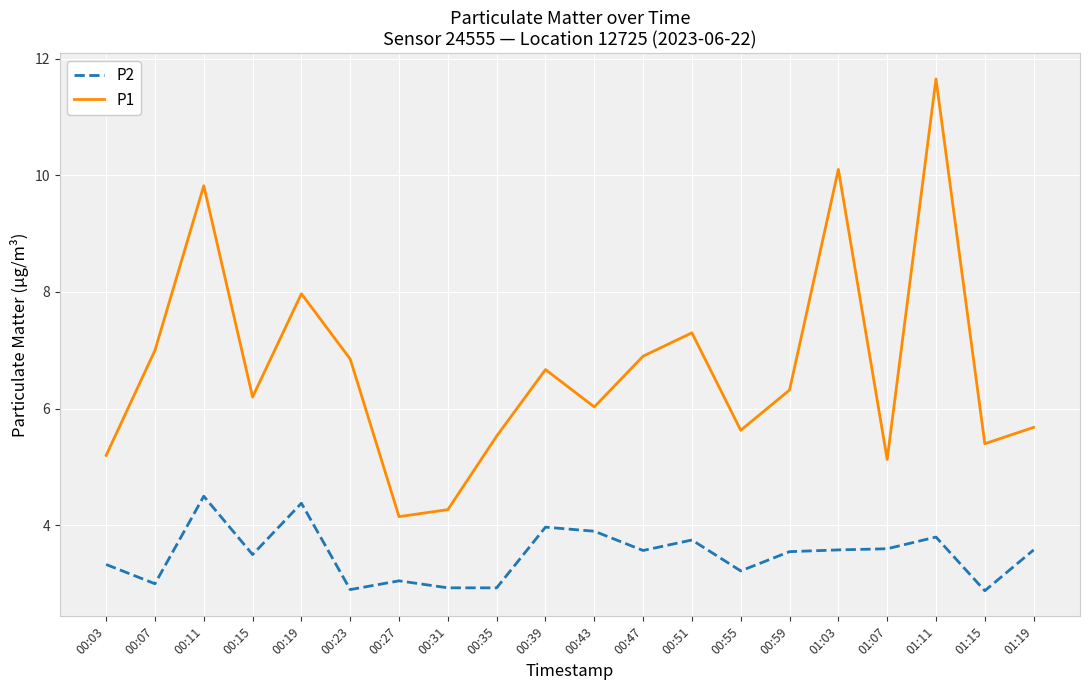

What is the sum of all P2 values?

69.9